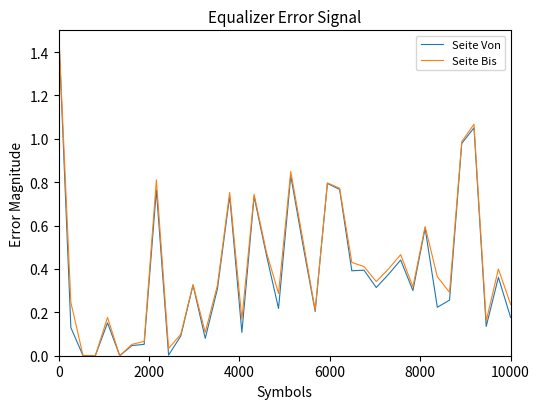

Does the chart have visible grid lines?

No